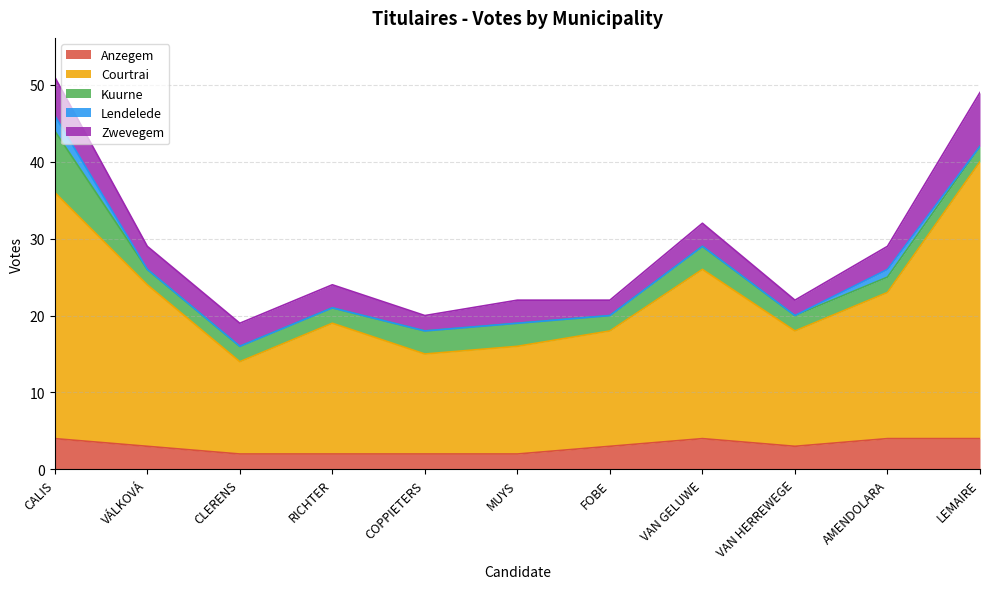

What is the label of the 9th point from the left?

VAN HERREWEGE